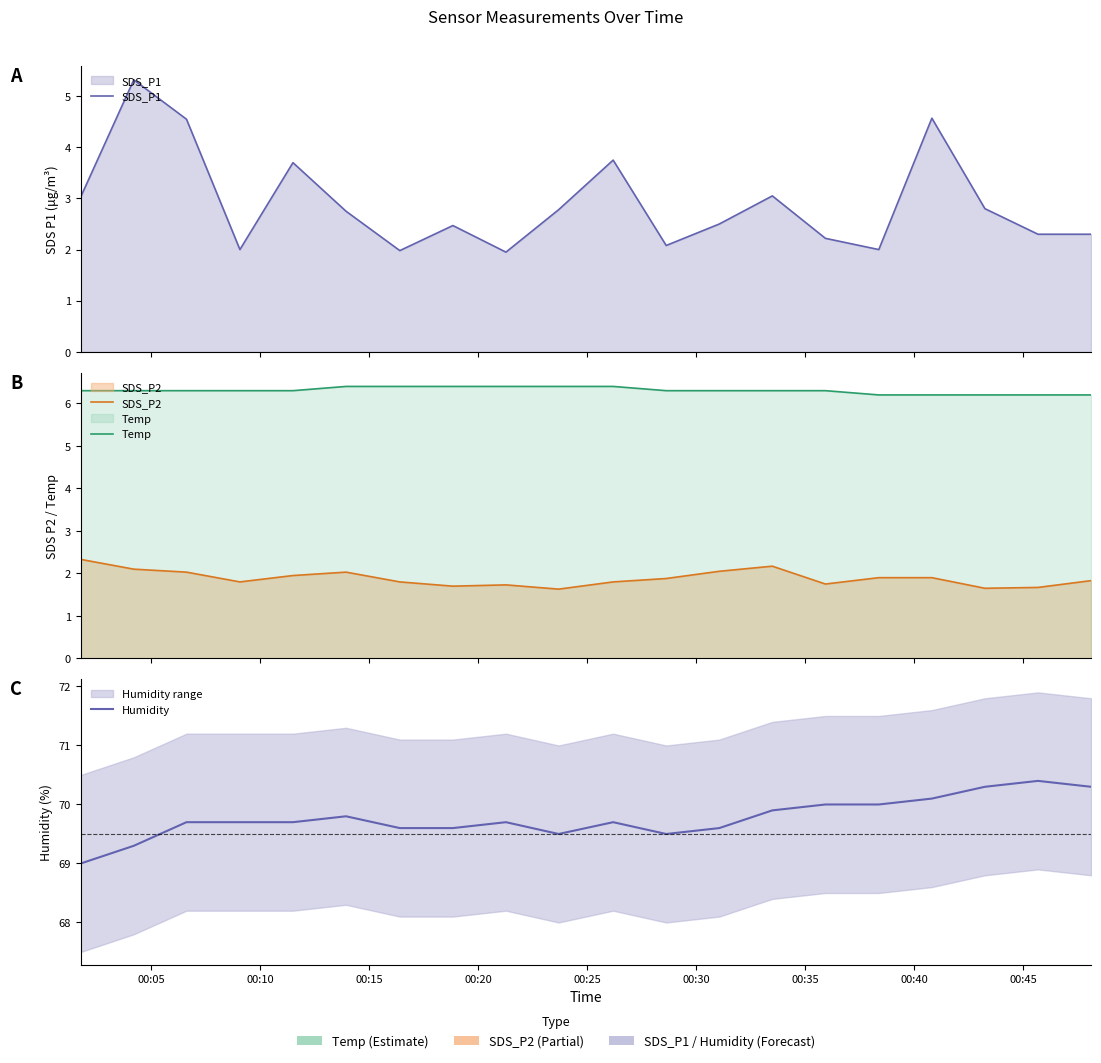

Which series has the largest range (max minus min)?

SDS_P1